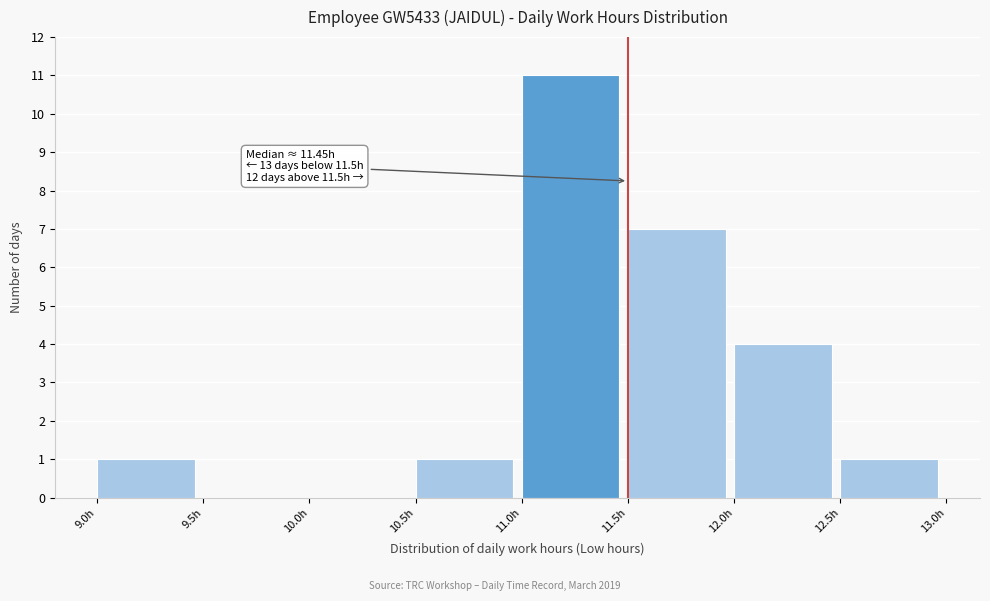

Which range on the x-axis has the tallest bar?

11.0 to 11.5